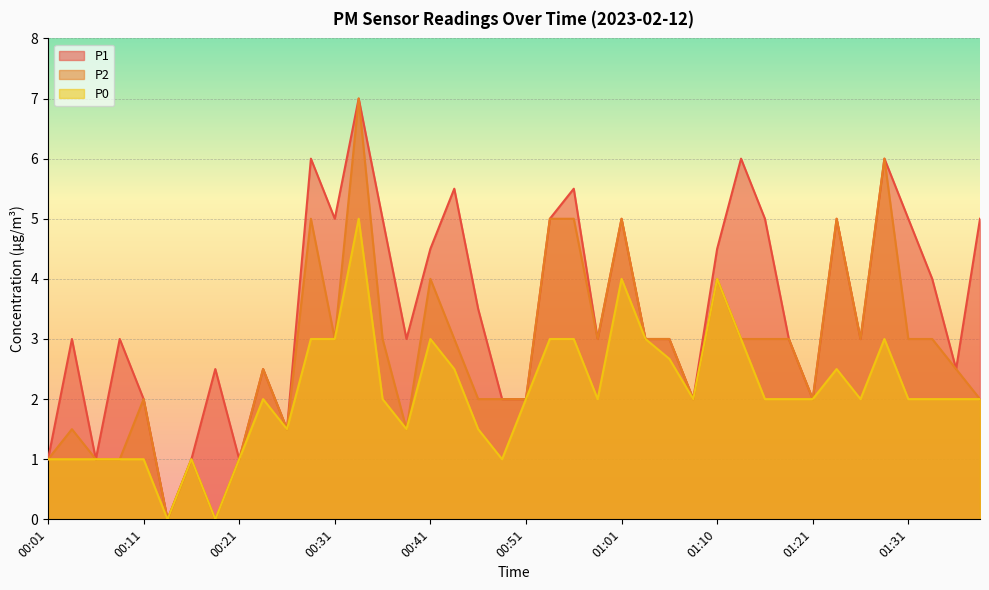

Rank the series by their maximum value, from lowest to highest.

P0, P1, P2